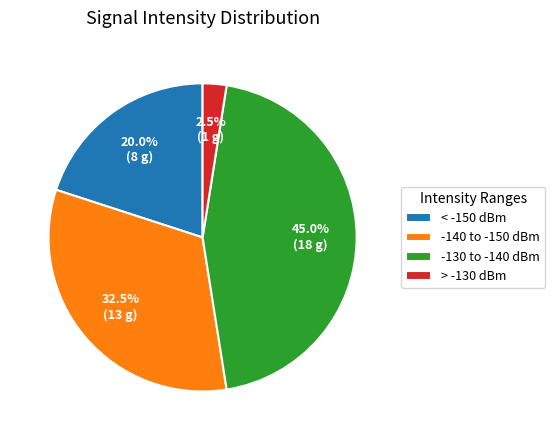

How many segments does this pie chart have?

4